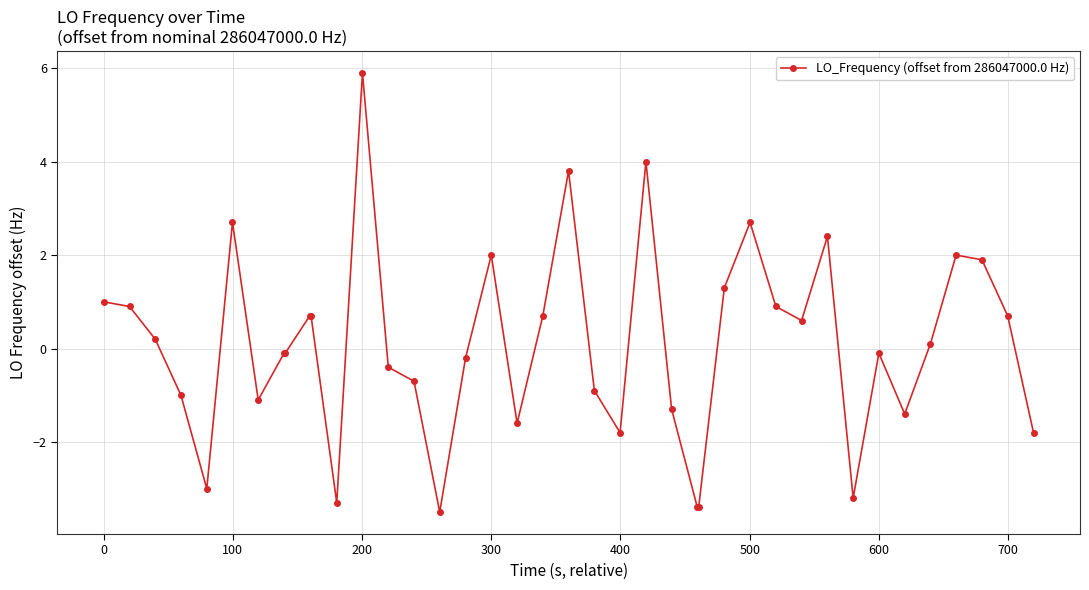

What is the difference between the maximum and minimum values?

9.4